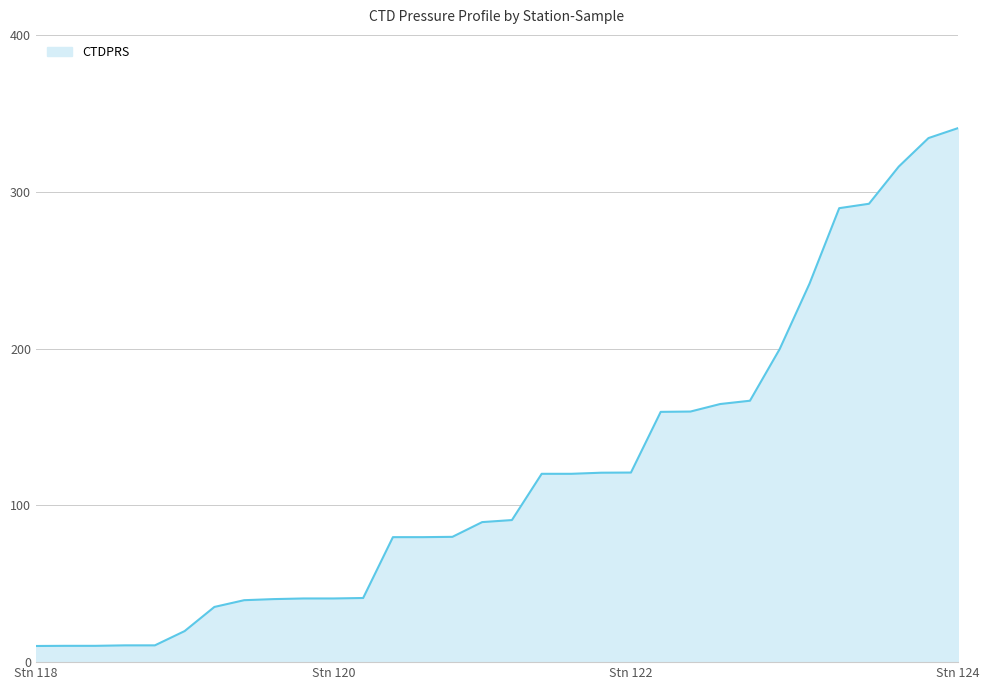

What is the maximum value shown in the chart?

340.6